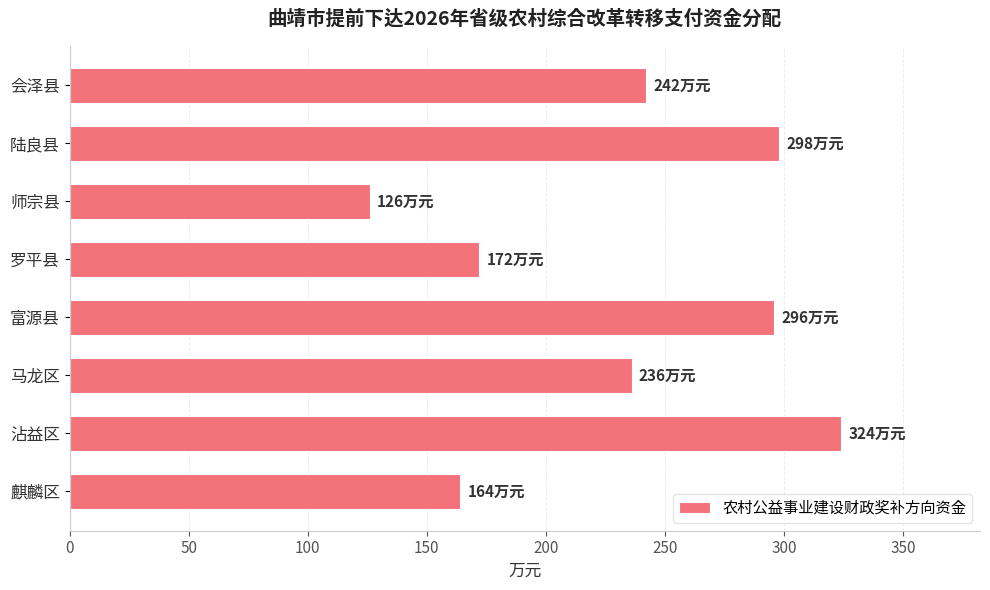

What is the maximum value shown in the chart?

324